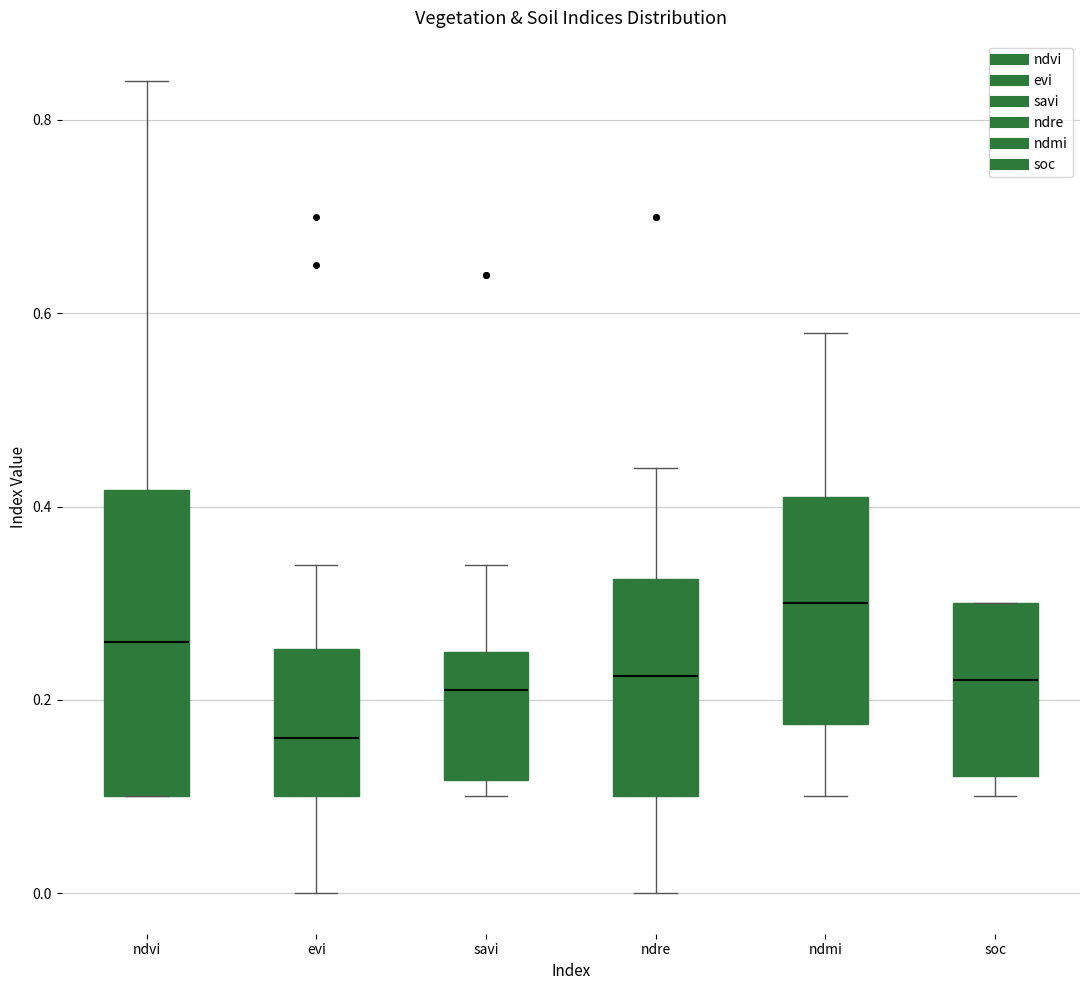

Reading left to right, transcribe this box plot: for each box, give where its median line is, the range the box spans, and where its two whiskers end, as read against the y-axis. The values are not printed on the chart, so give them approximately, as read against the axis.

ndvi: median 0.26, box 0.10 to 0.42, whiskers 0.10 to 0.84
evi: median 0.16, box 0.10 to 0.26, whiskers 0.00 to 0.34
savi: median 0.22, box 0.12 to 0.26, whiskers 0.10 to 0.34
ndre: median 0.22, box 0.10 to 0.32, whiskers 0.00 to 0.44
ndmi: median 0.30, box 0.18 to 0.42, whiskers 0.10 to 0.58
soc: median 0.22, box 0.12 to 0.30, whiskers 0.10 to 0.30